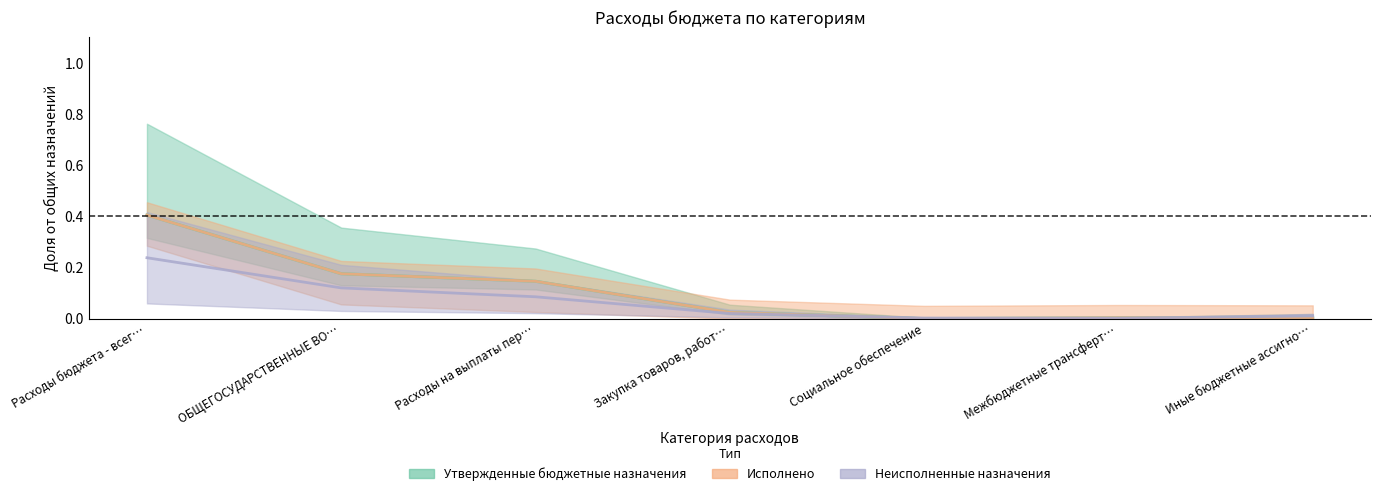

Does the chart display data point markers on the line(s)?

No